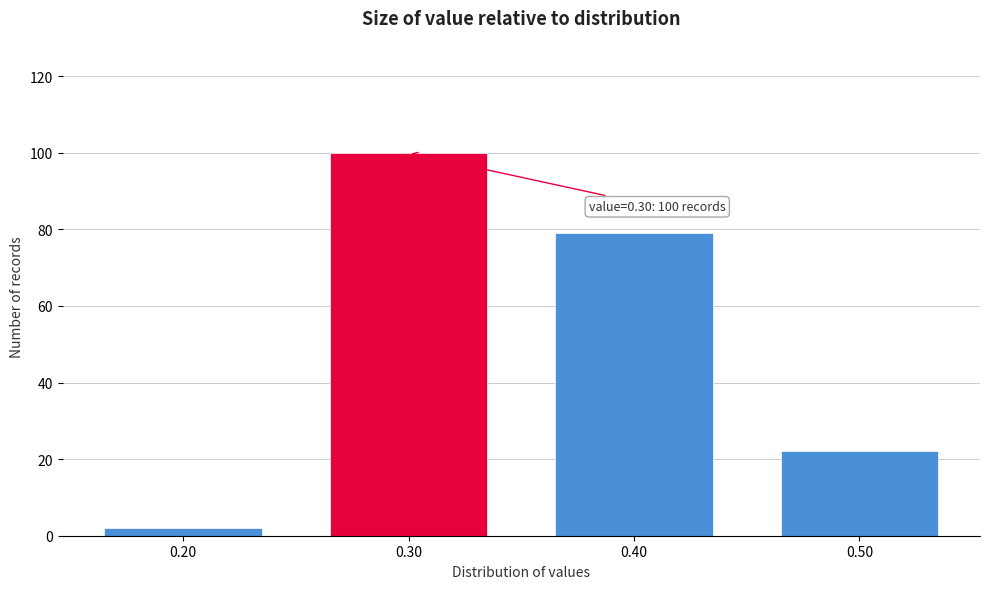

Reading left to right, extract all data points from this chart.

0.20=2	0.30=100	0.40=79	0.50=22